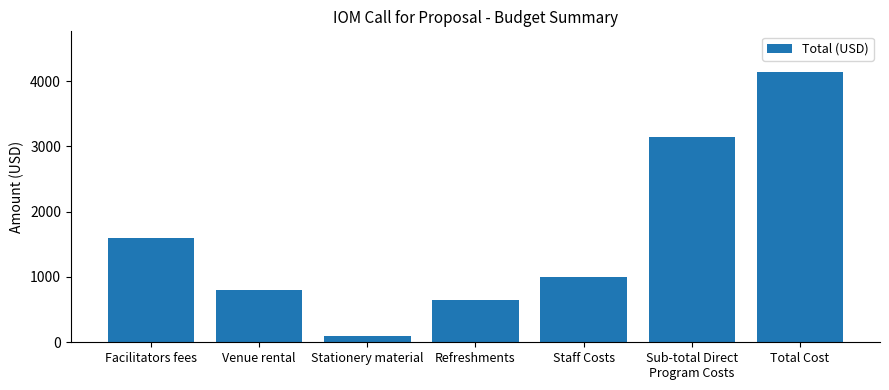

What is the change in value from Venue rental to Stationery material?

-700